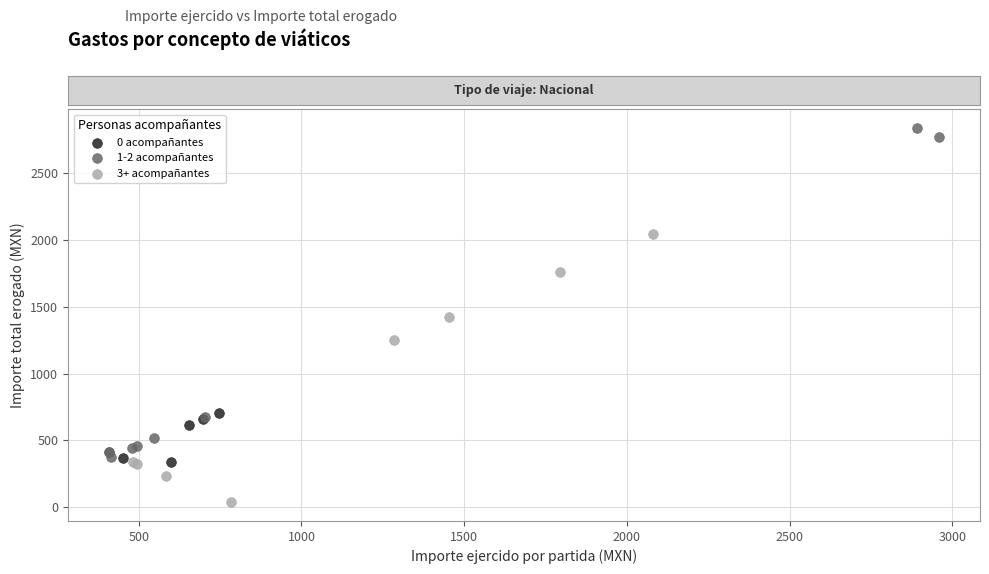

Which series reaches the minimum Y coordinate?

3+ acompañantes